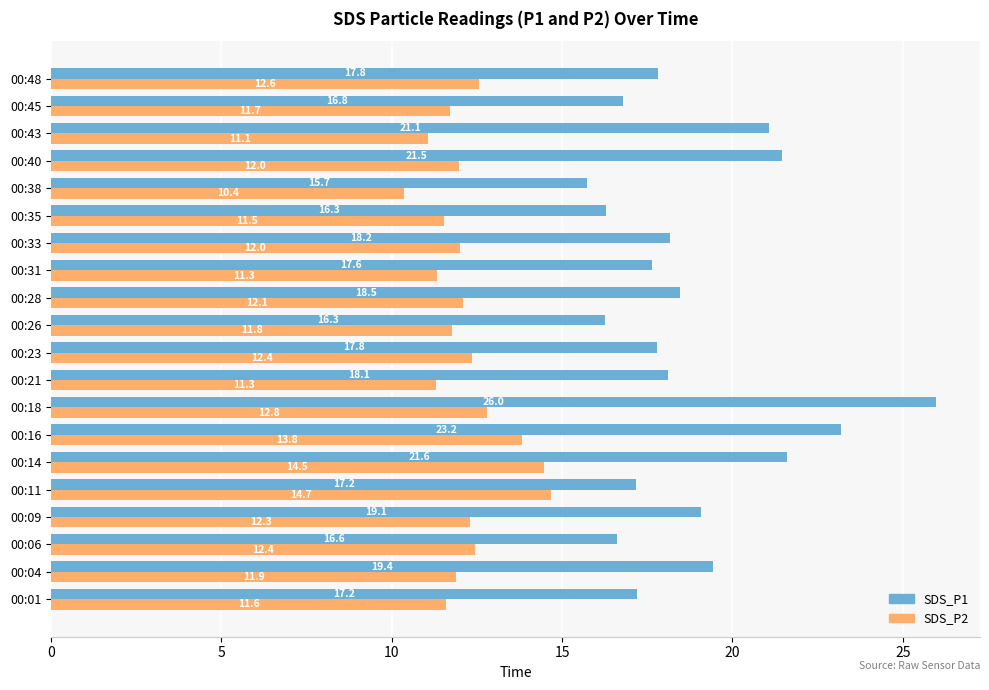

List the series in order of their peak value, lowest first.

SDS_P2, SDS_P1